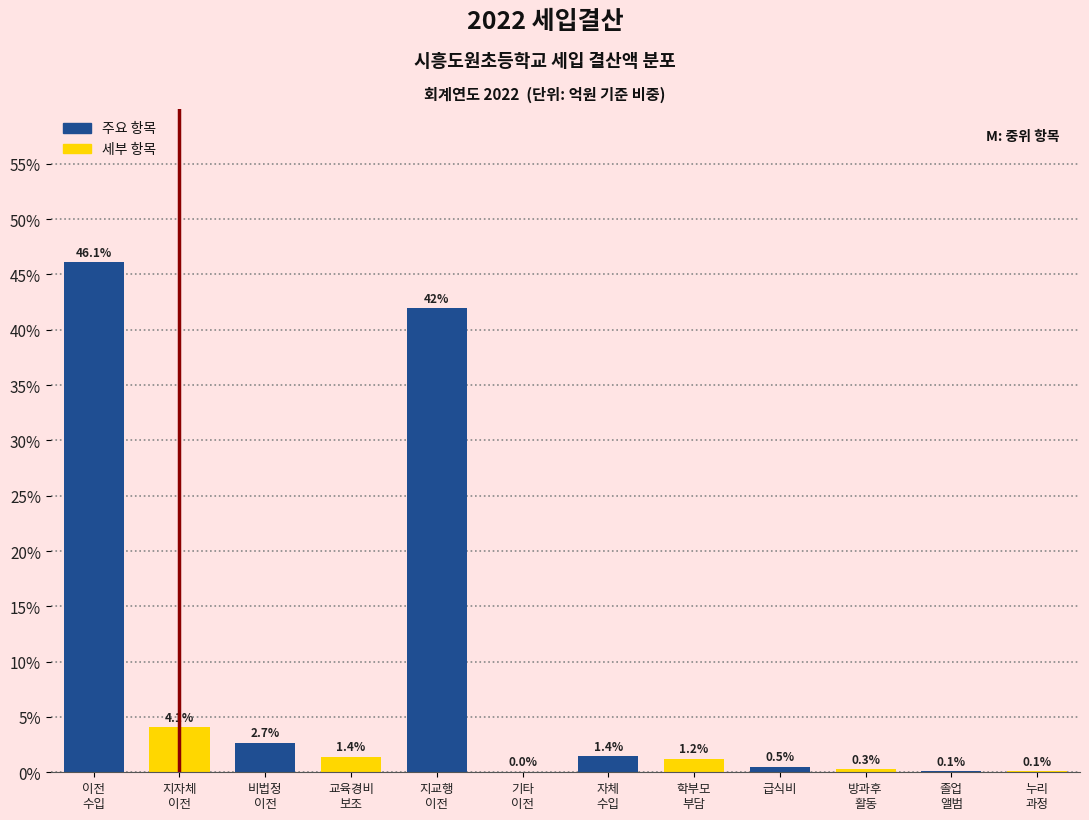

What is the greatest value displayed?

46.1